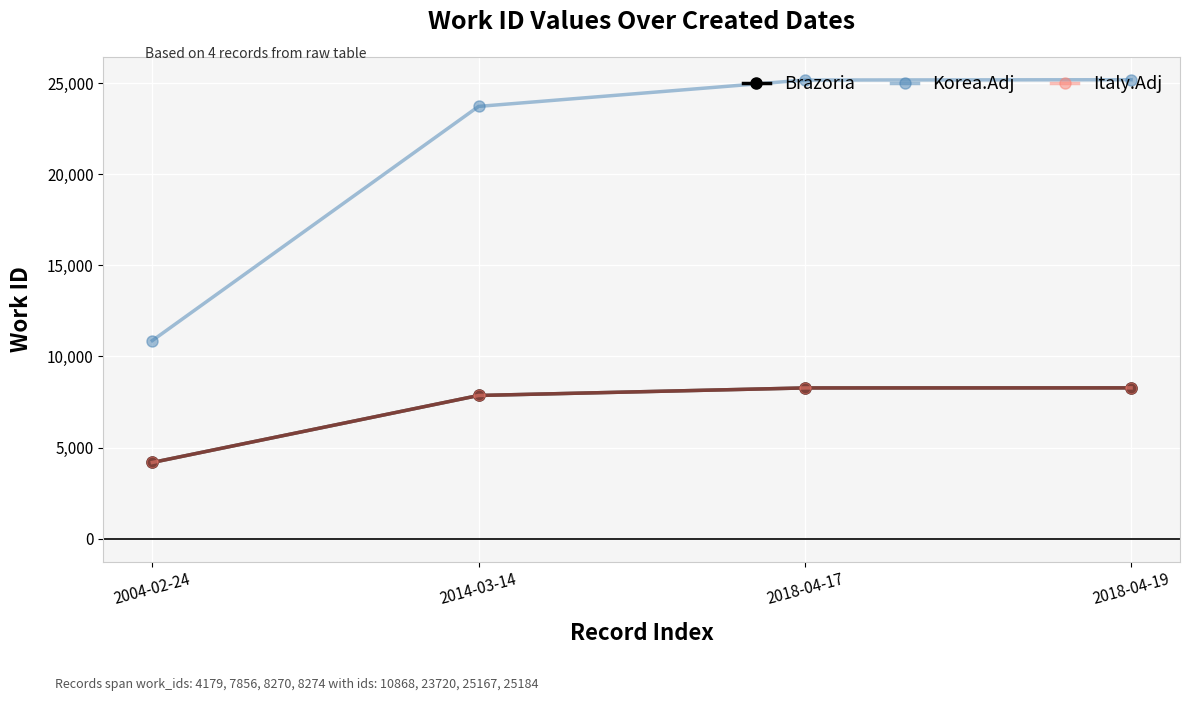

What is the difference between the maximum and minimum values in the Brazoria series?

4095